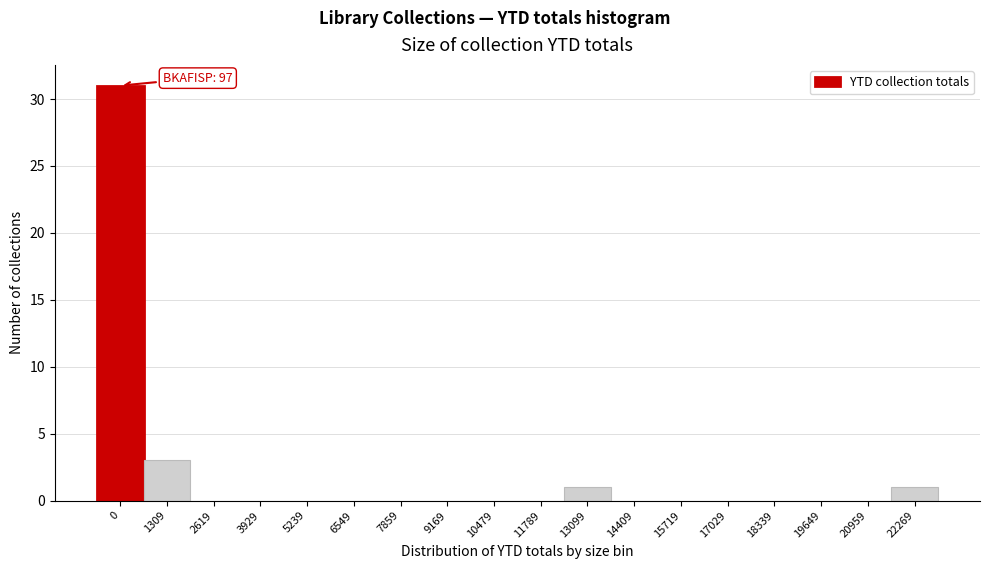

Reading right to left, what are all the values shown in this chart?

22269=1	20959=0	19649=0	18339=0	17029=0	15719=0	14409=0	13099=1	11789=0	10479=0	9169=0	7859=0	6549=0	5239=0	3929=0	2619=0	1309=3	0=31